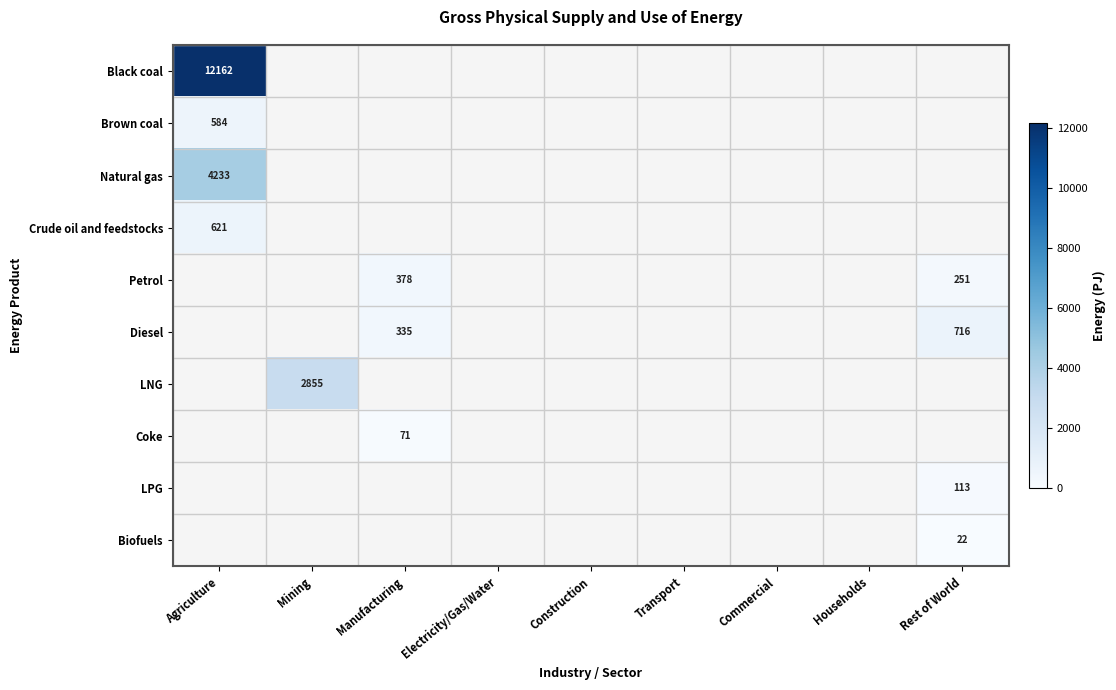

The value of Diesel at Rest of World is 254. True or false?

False